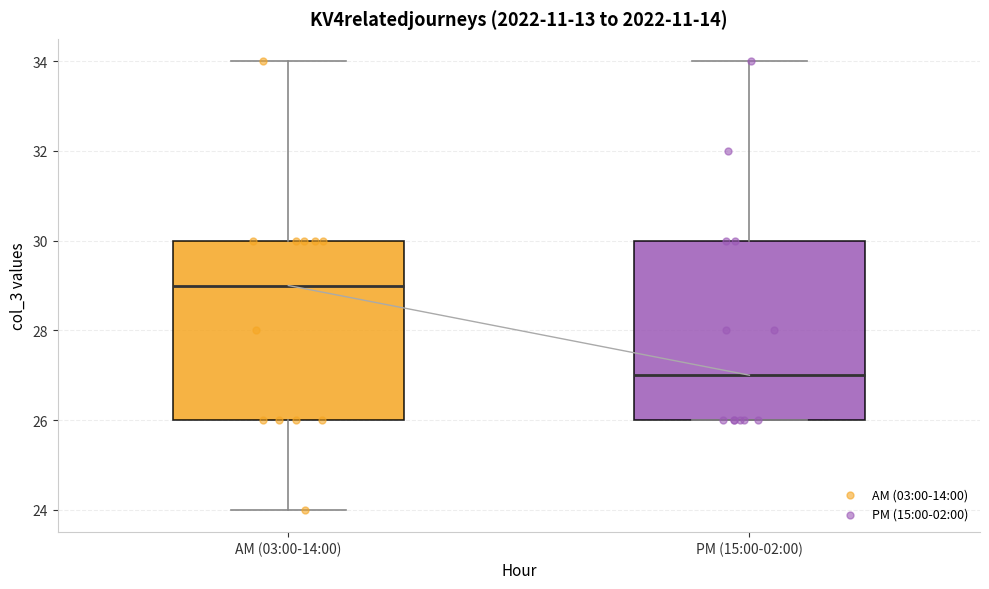

Where does the median line of the box for PM (15:00-02:00) sit on the y-axis? The values are not printed on the chart, so give them approximately, as read against the axis.

27